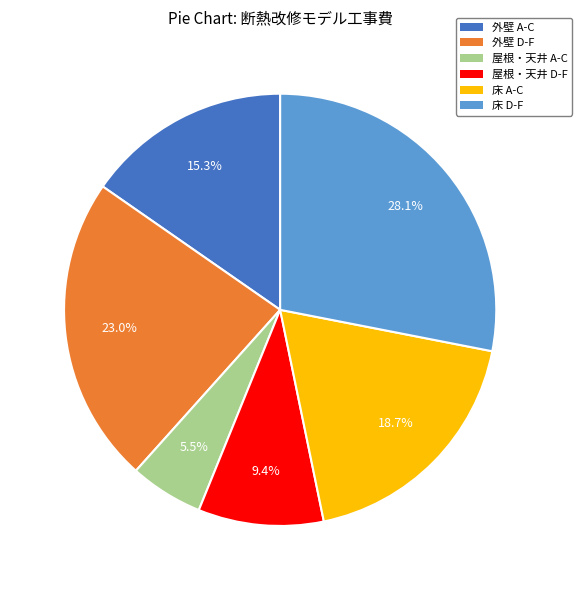

True or false: 屋根・天井 D-F accounts for 9% of the total.

True